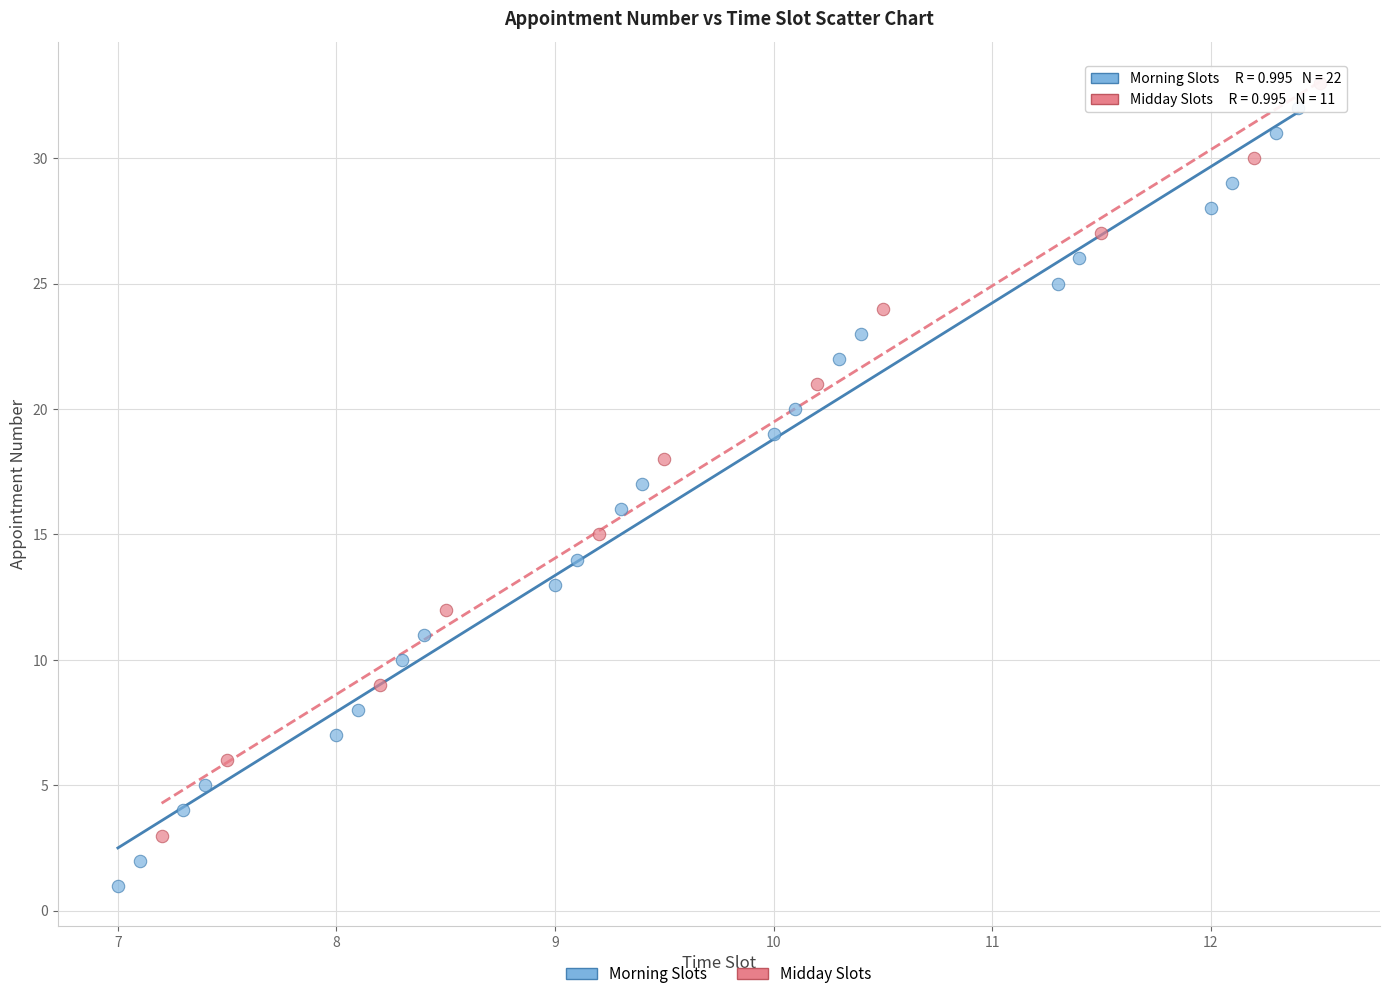

What are all the series names shown in the legend?

Morning Slots, Midday Slots